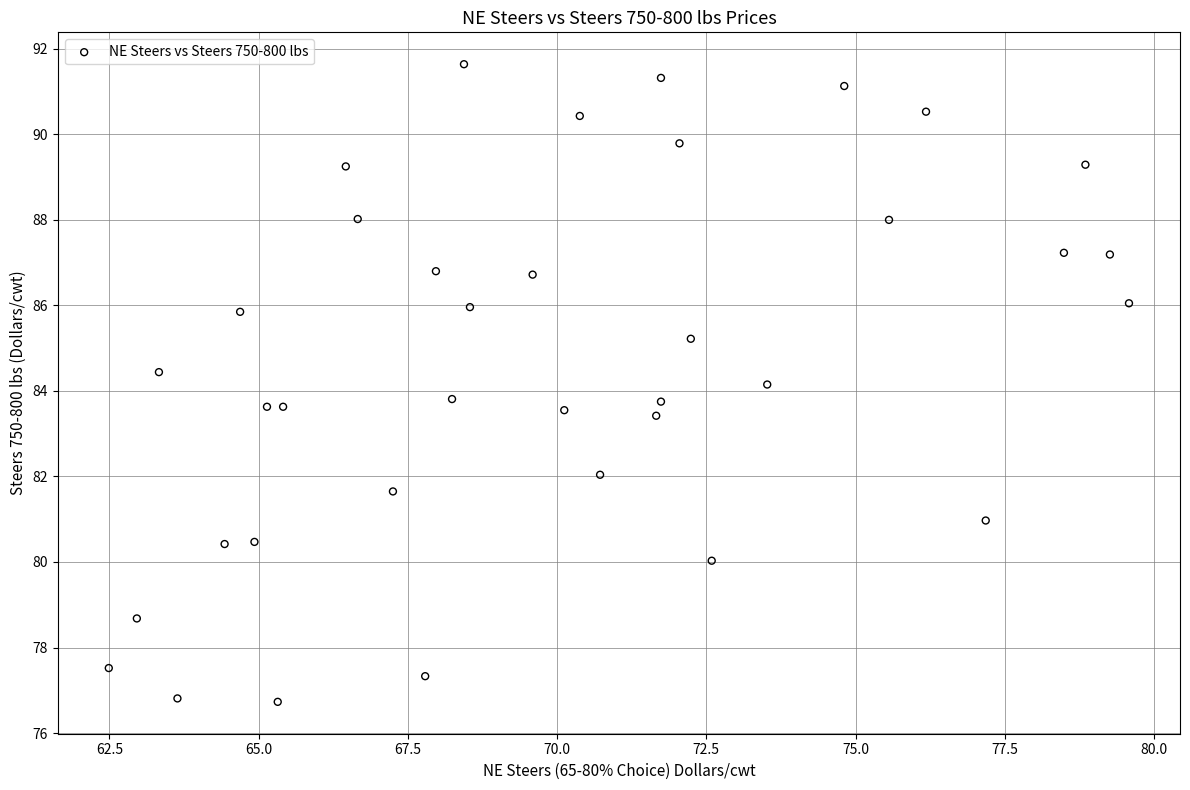

What is the range of X values (max minus min)?

17.1